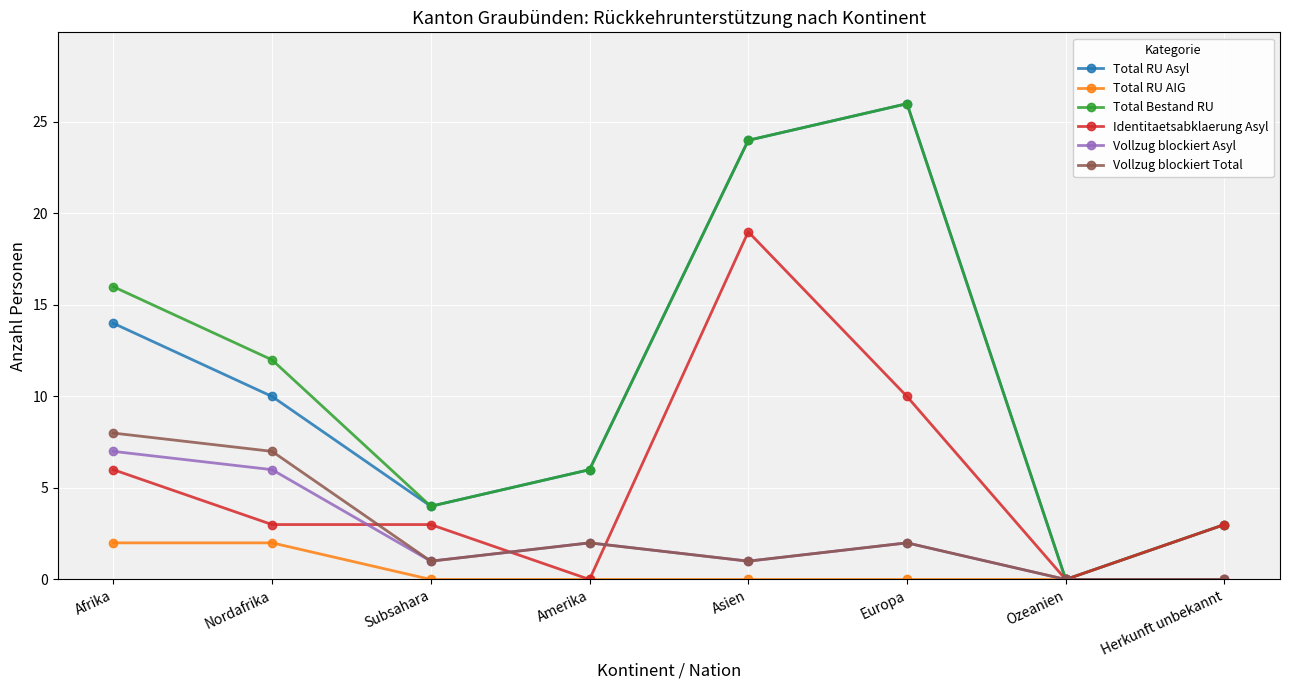

The value of Vollzug blockiert Asyl at Amerika is 2. True or false?

True